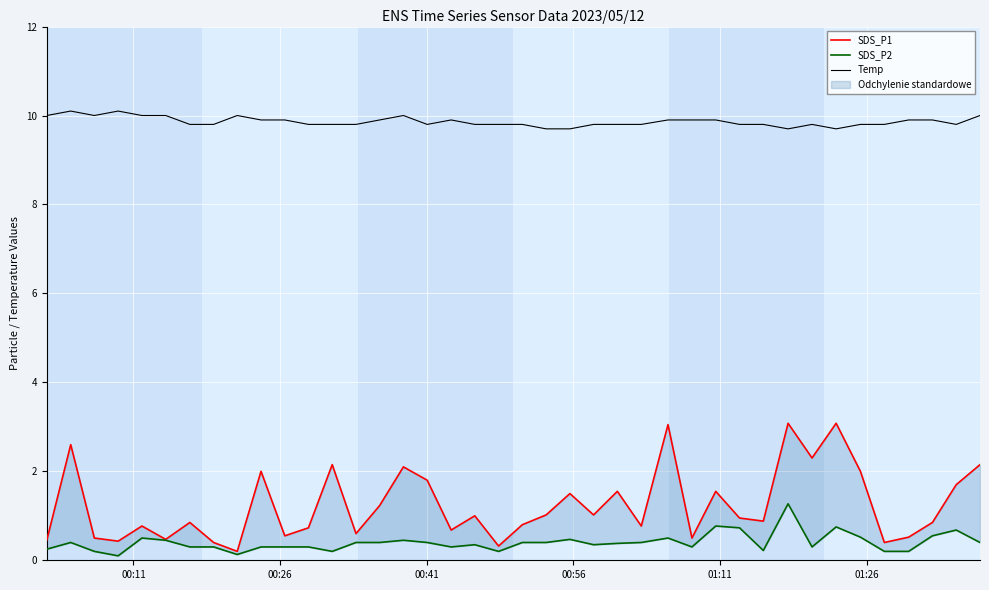

Which series has the largest total across all categories?

Temp